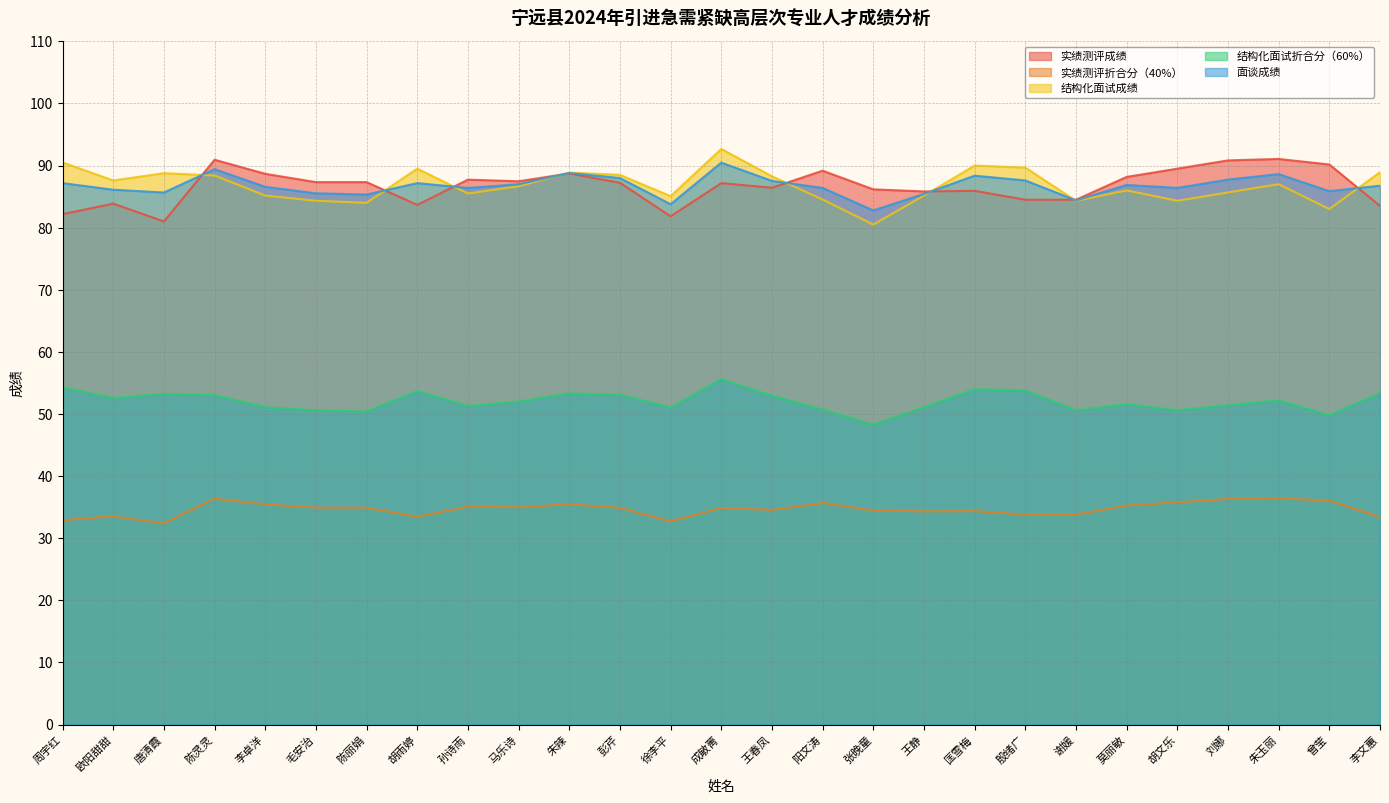

The value of 实绩测评成绩 at 孙诗雨 is 87.7. True or false?

True